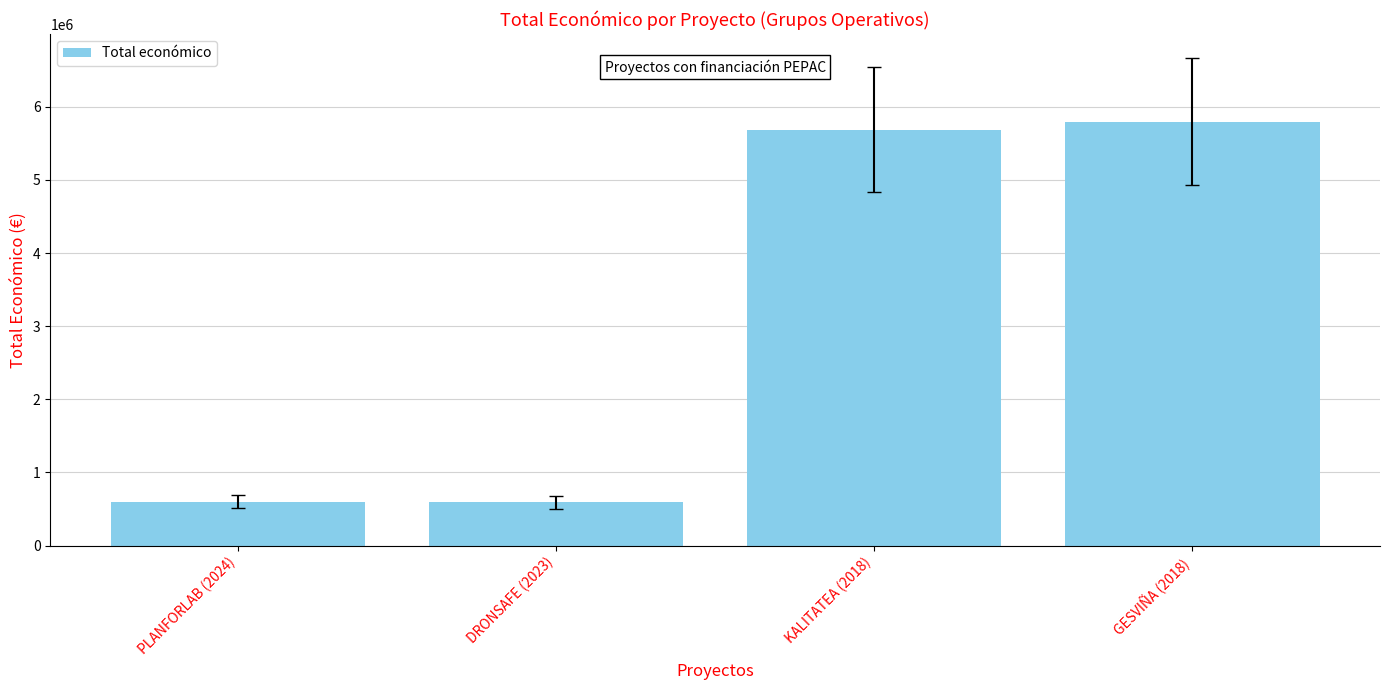

What is the sum of the values at PLANFORLAB (2024) and GESVIÑA (2018)?

6391355